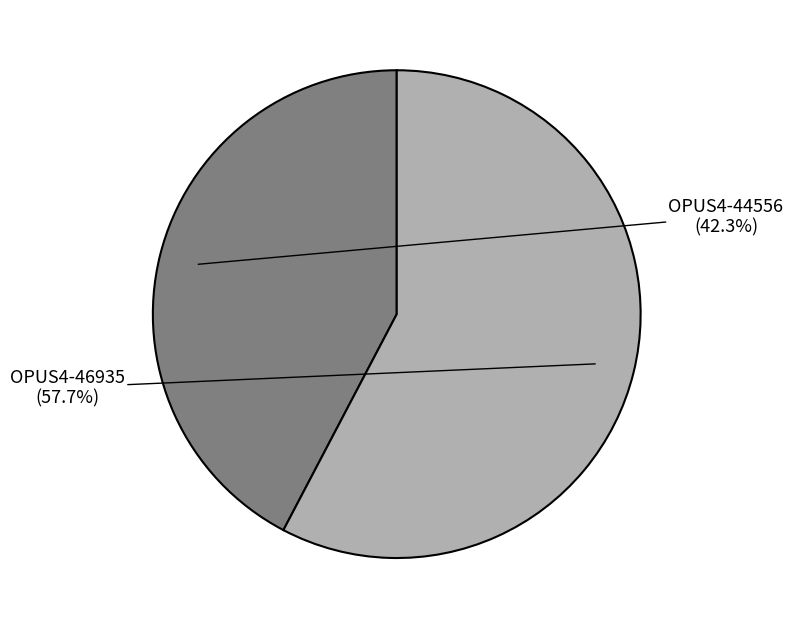

Is there any slice that represents more than half of the pie?

Yes